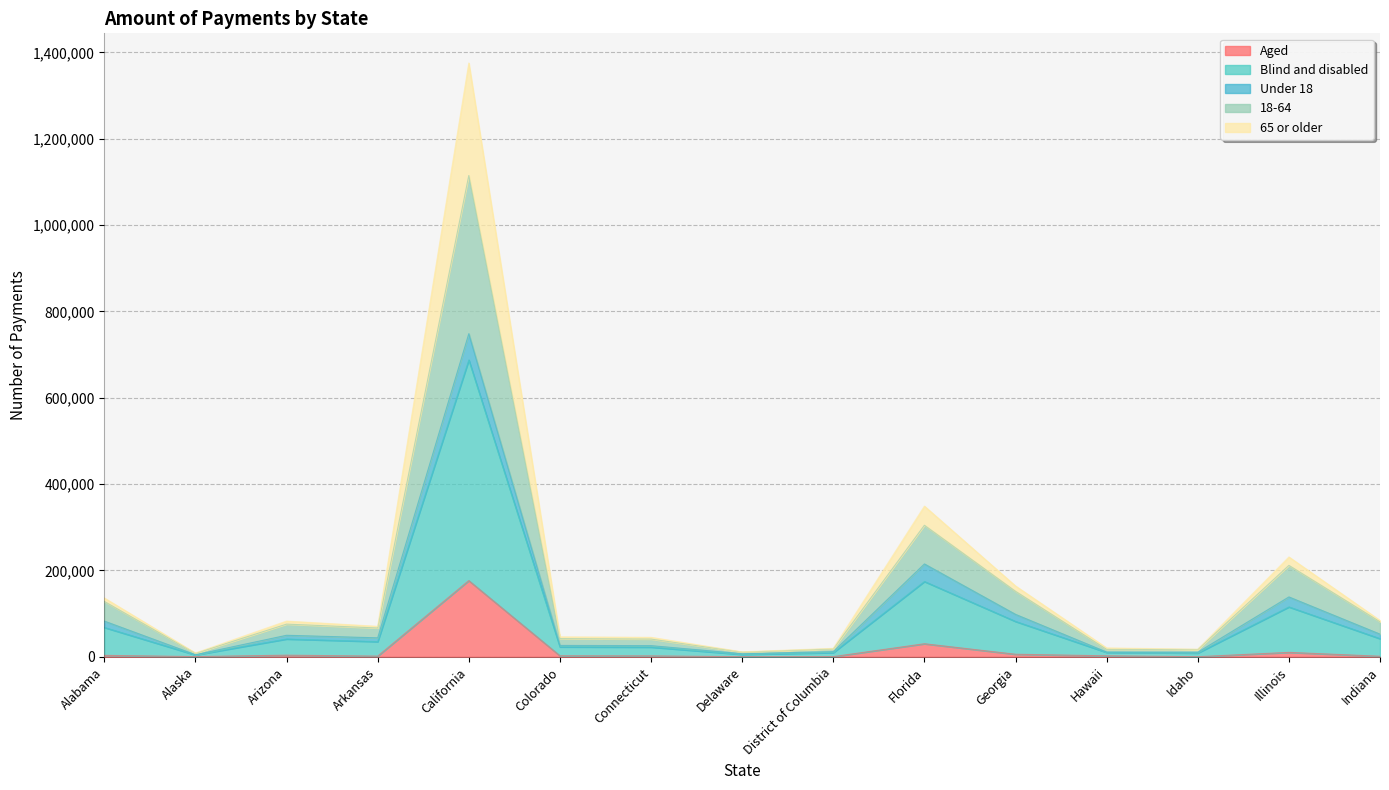

What are all the series names shown in the legend?

Aged, Blind and disabled, Under 18, 18-64, 65 or older